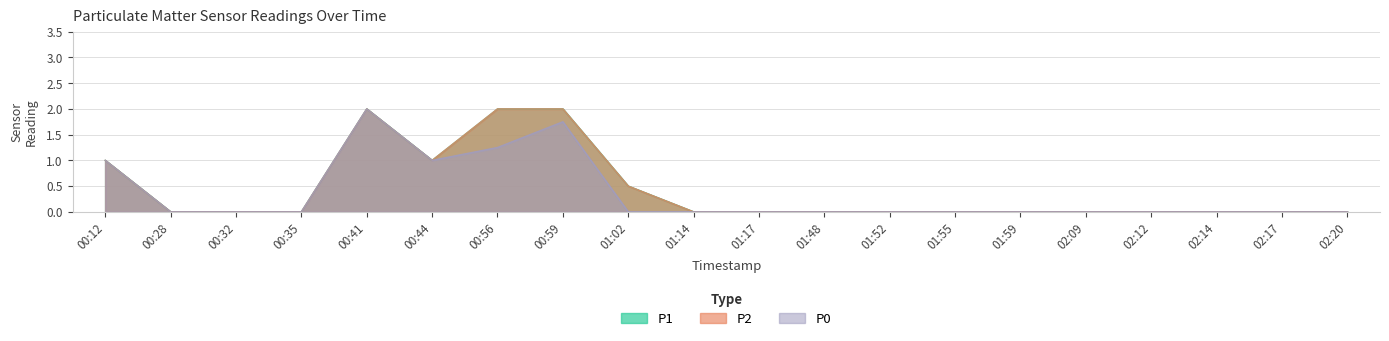

Between 02:14 and 02:17, which is larger?

02:14